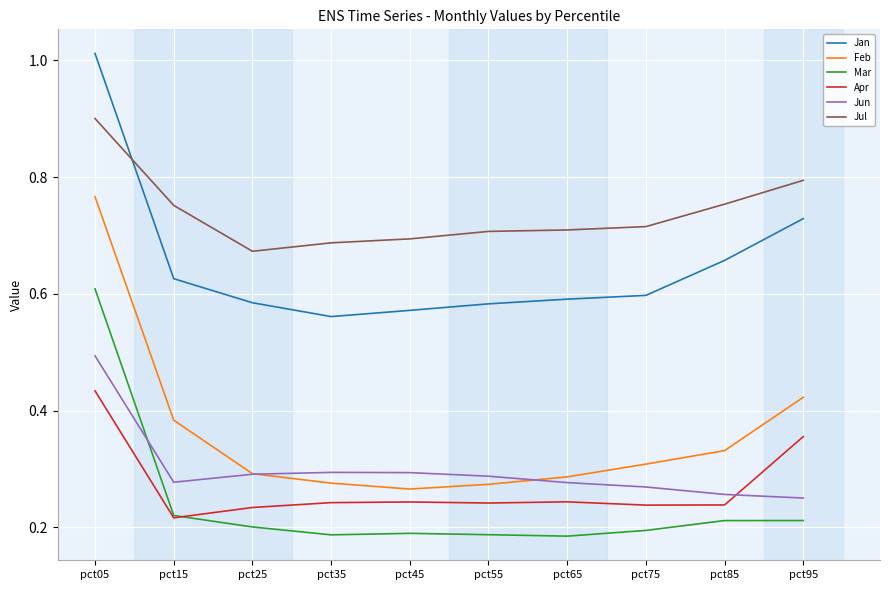

At which category does the chart reach its peak across all series?

pct05